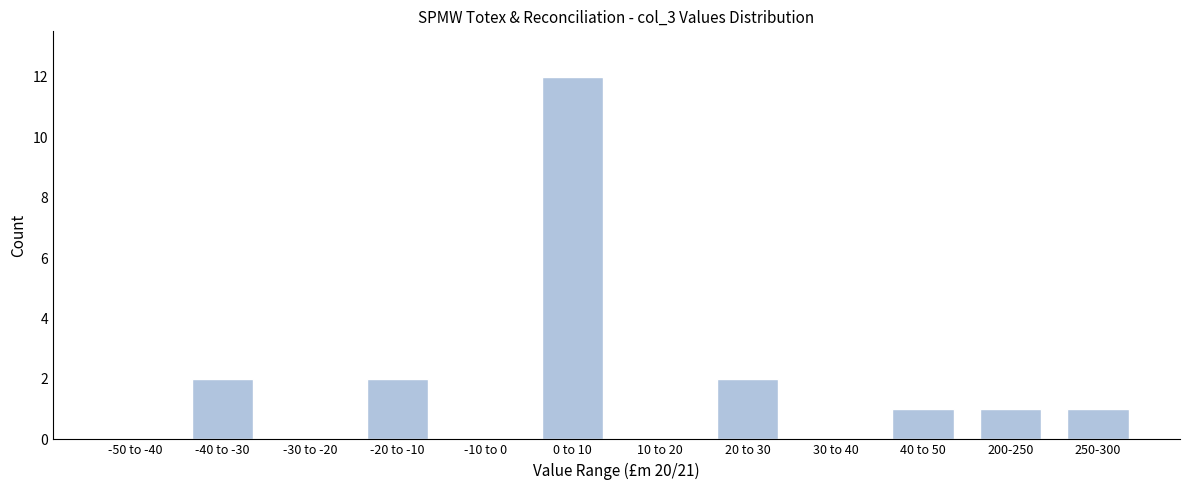

Reading left to right, transcribe all the data shown in this chart.

-50 to -40=0	-40 to -30=2	-30 to -20=0	-20 to -10=2	-10 to 0=0	0 to 10=12	10 to 20=0	20 to 30=2	30 to 40=0	40 to 50=1	200-250=1	250-300=1